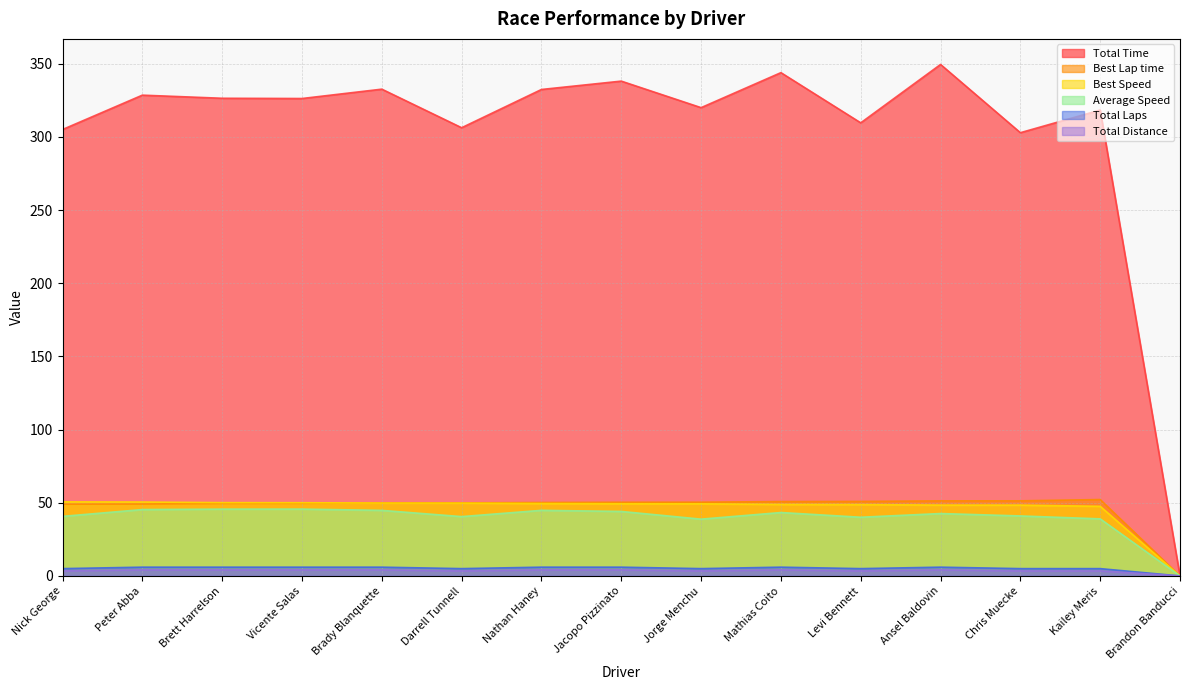

True or false: Total Laps and Total Time cross at least once.

False